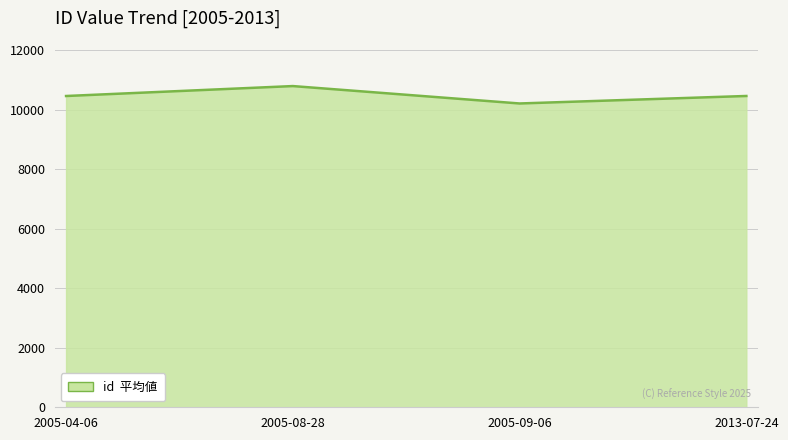

What is the smallest value displayed?

10212